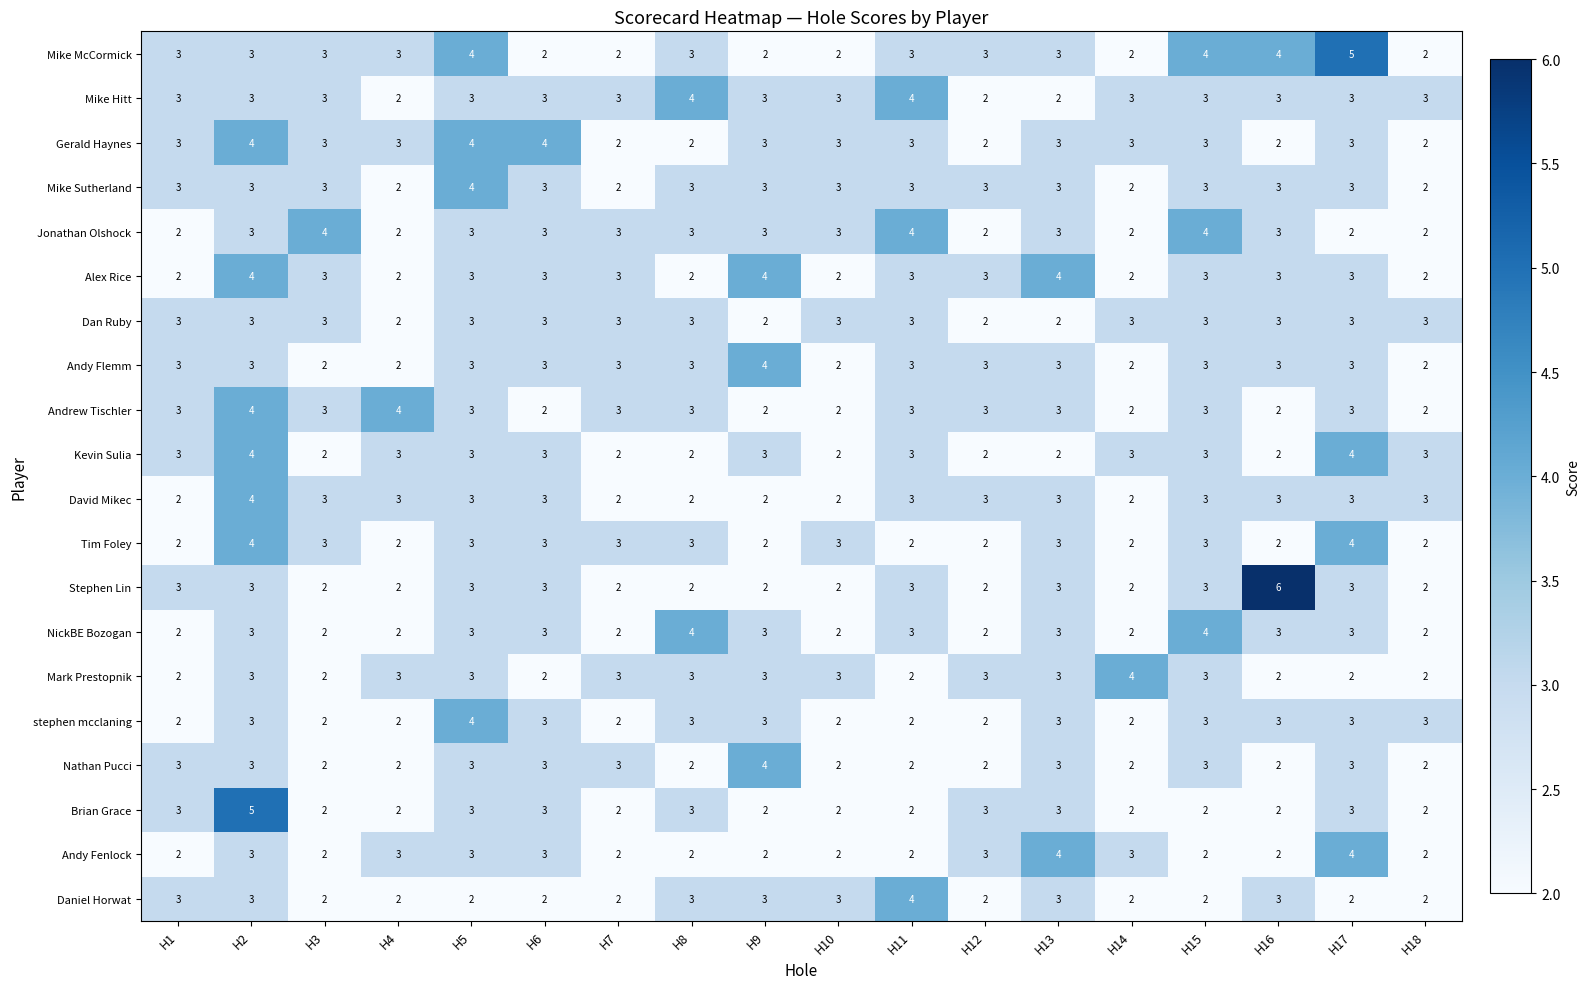

How many stephen mcclaning values are between 2 and 3?

17